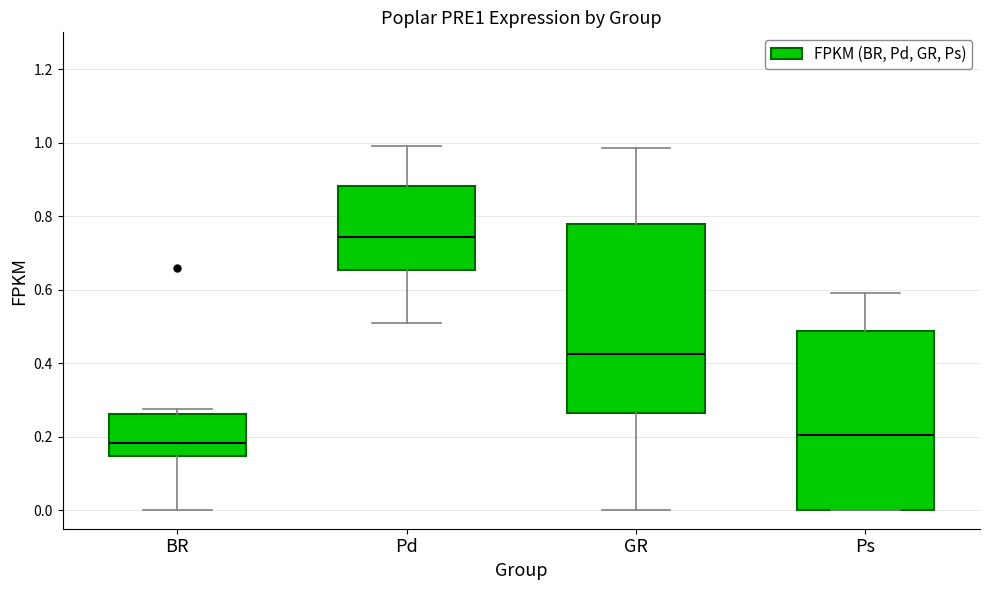

Reading left to right, transcribe this box plot: for each box, give where its median line is, the range the box spans, and where its two whiskers end, as read against the y-axis. The values are not printed on the chart, so give them approximately, as read against the axis.

BR: median 0.18, box 0.14 to 0.26, whiskers 0.00 to 0.28
Pd: median 0.74, box 0.66 to 0.88, whiskers 0.52 to 1.00
GR: median 0.42, box 0.26 to 0.78, whiskers 0.00 to 0.98
Ps: median 0.20, box 0.00 to 0.48, whiskers 0.00 to 0.60